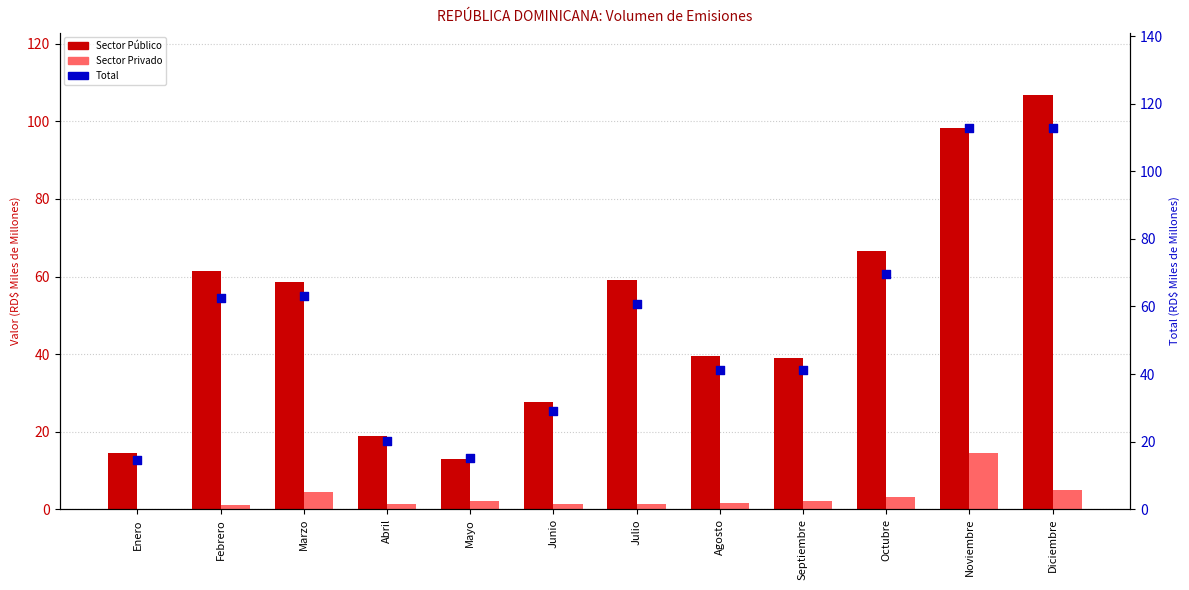

At how many categories does at least one series exceed 52?

6